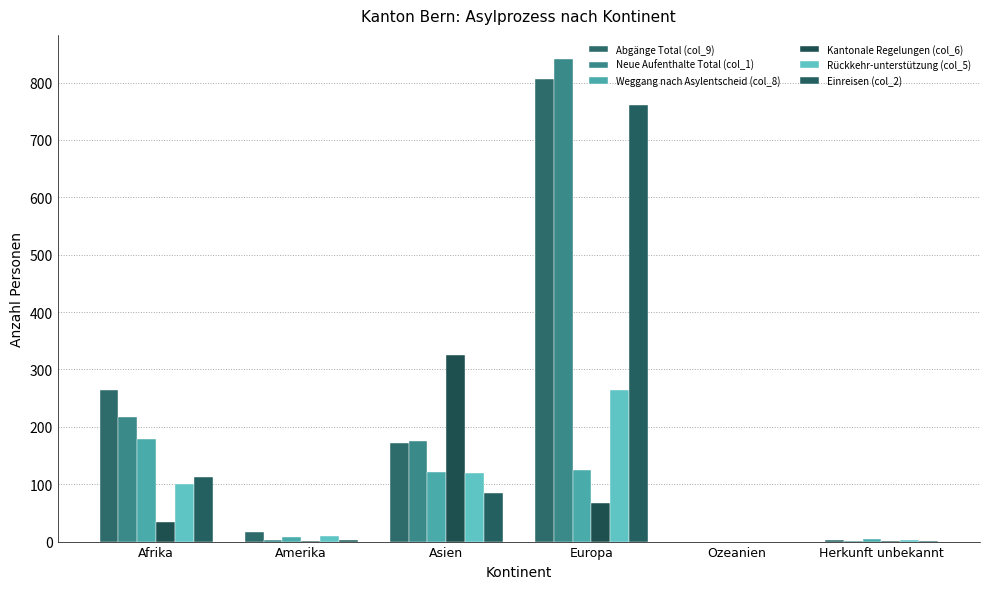

Between Amerika and Herkunft unbekannt, which series saw the biggest shift?

Abgänge Total (col_9)